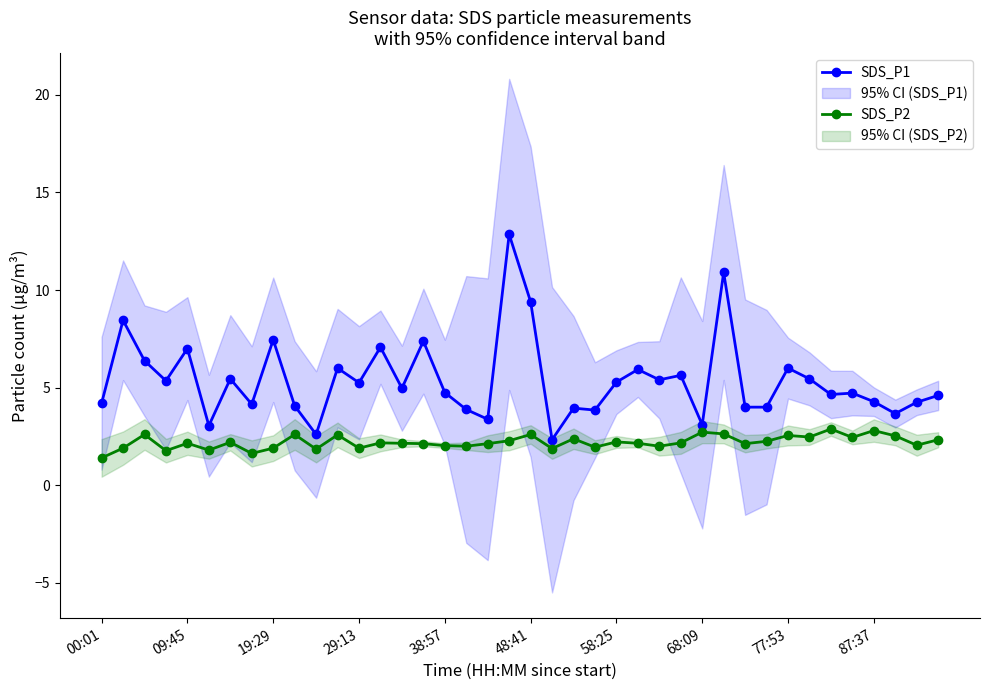

What is the difference between the maximum and minimum values in the SDS_P1 series?

10.5